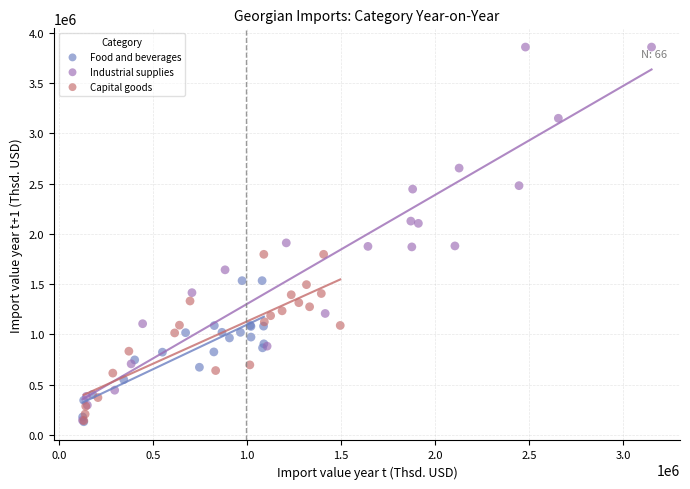

What are all the series names shown in the legend?

Food and beverages, Industrial supplies, Capital goods